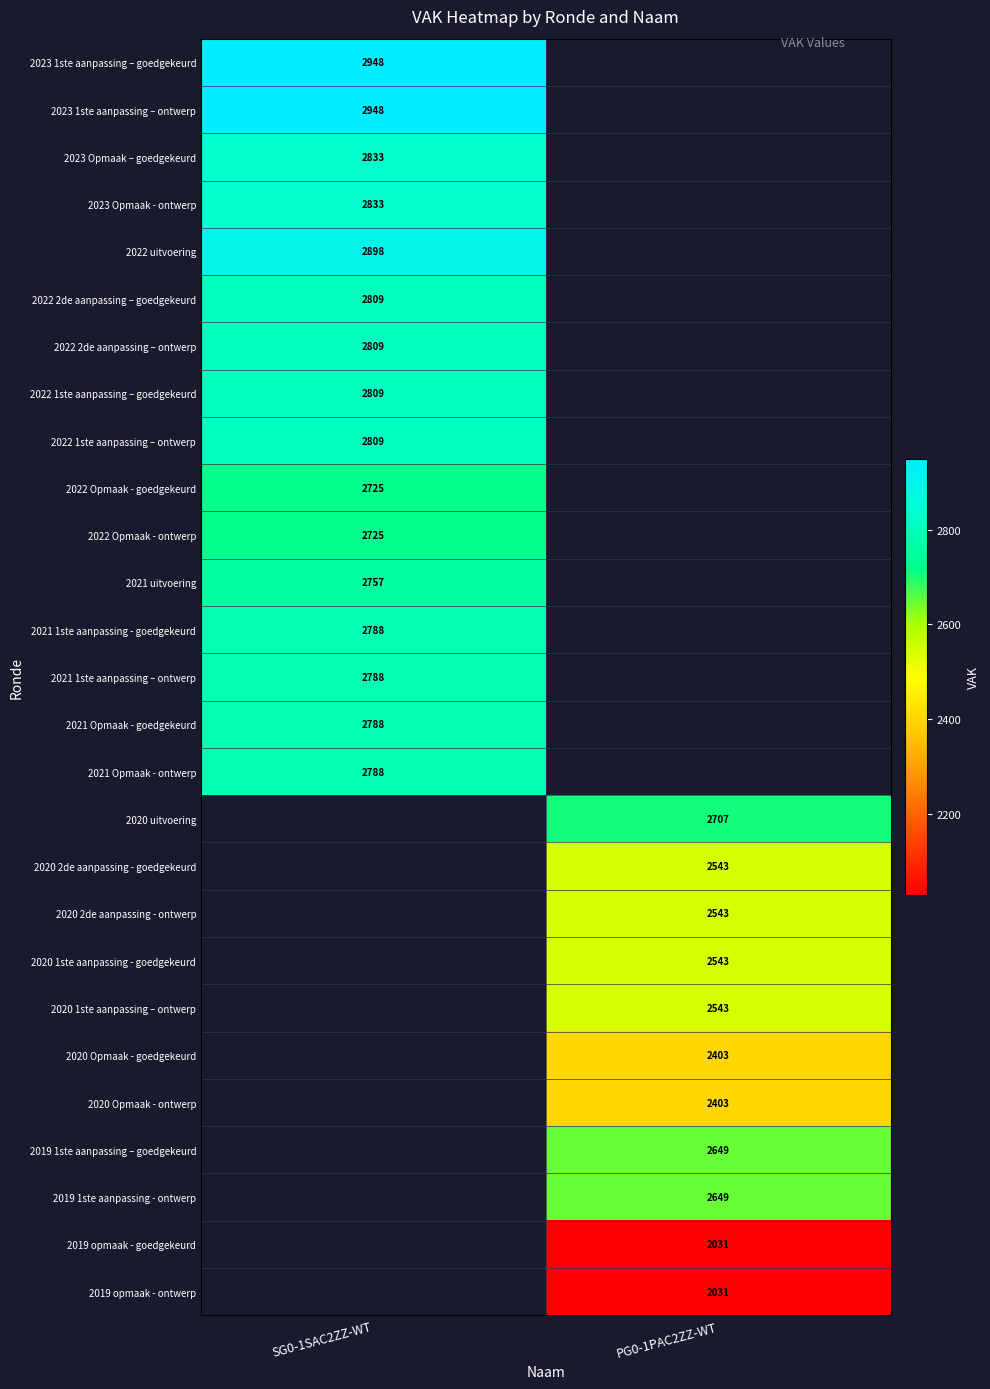

Which category has the lowest value across all series?

PG0-1PAC2ZZ-WT